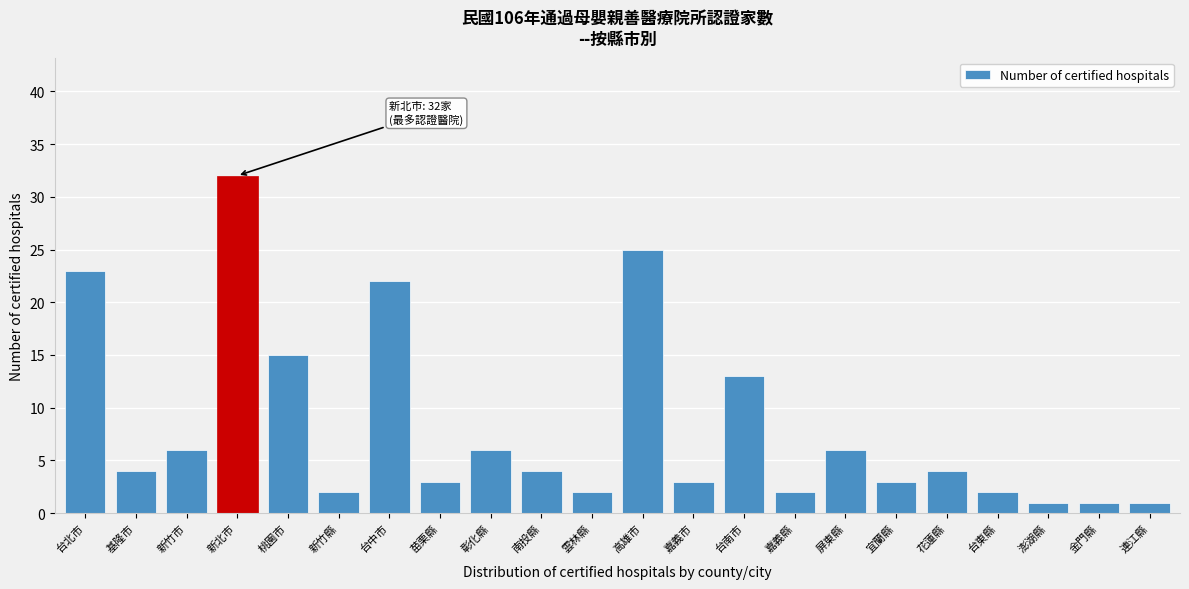

Reading left to right, transcribe all the data shown in this chart.

台北市=23	基隆市=4	新竹市=6	新北巿=32	桃園市=15	新竹縣=2	台中市=22	苗栗縣=3	彰化縣=6	南投縣=4	雲林縣=2	高雄市=25	嘉義市=3	台南市=13	嘉義縣=2	屏東縣=6	宜蘭縣=3	花蓮縣=4	台東縣=2	澎湖縣=1	金門縣=1	連江縣=1